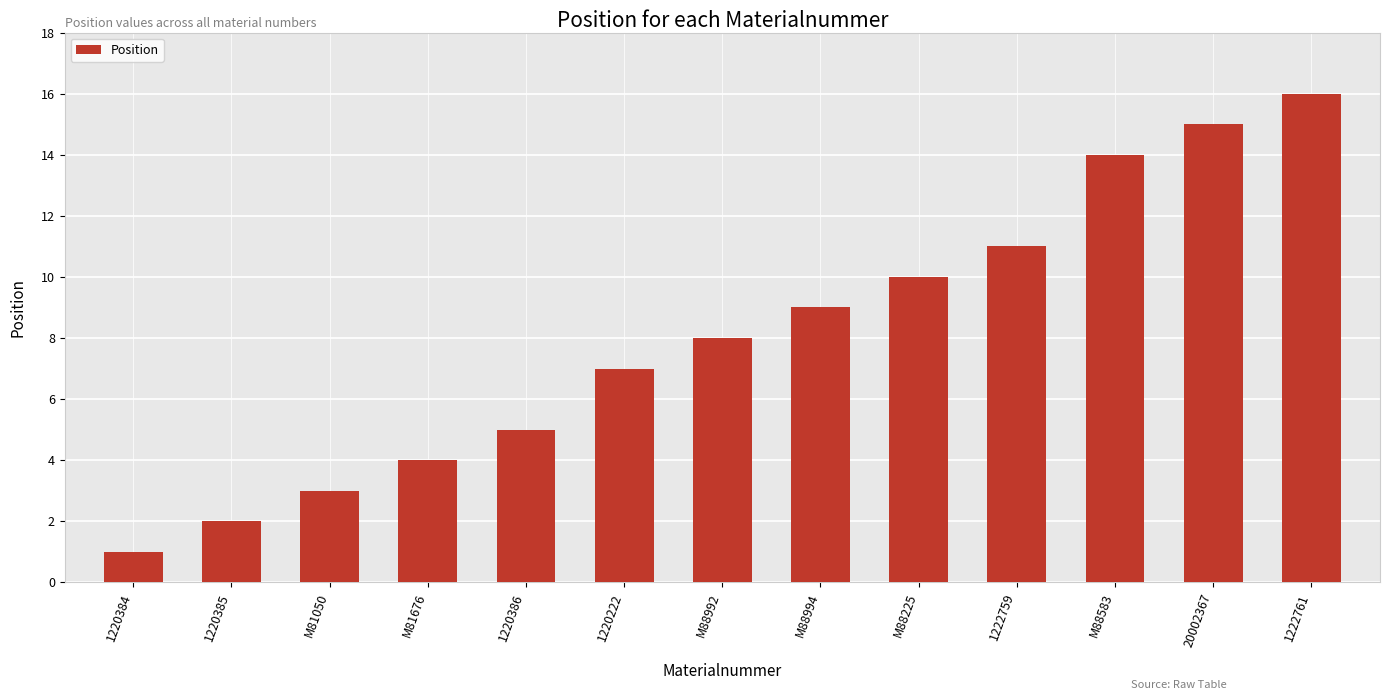

What is the ratio of the value at M88225 to the value at 1222761?

0.6